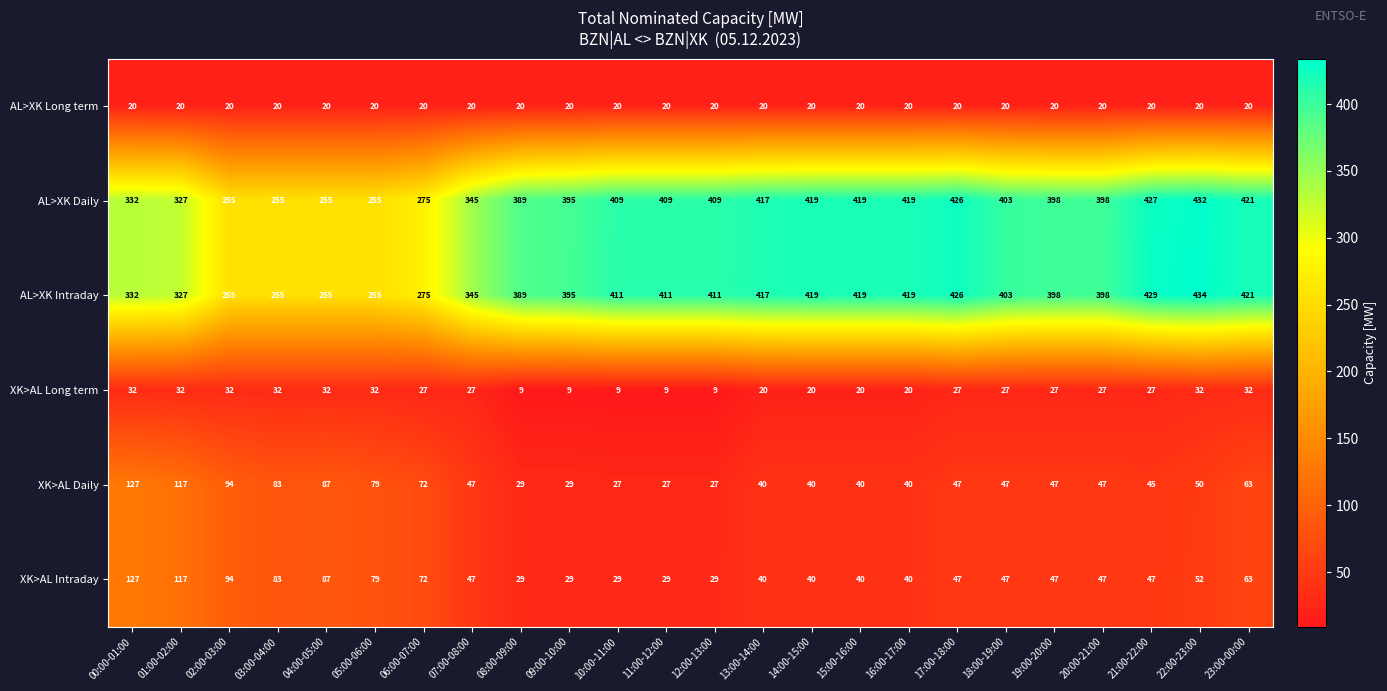

At which label does XK>AL Intraday first exceed 47?

00:00-01:00